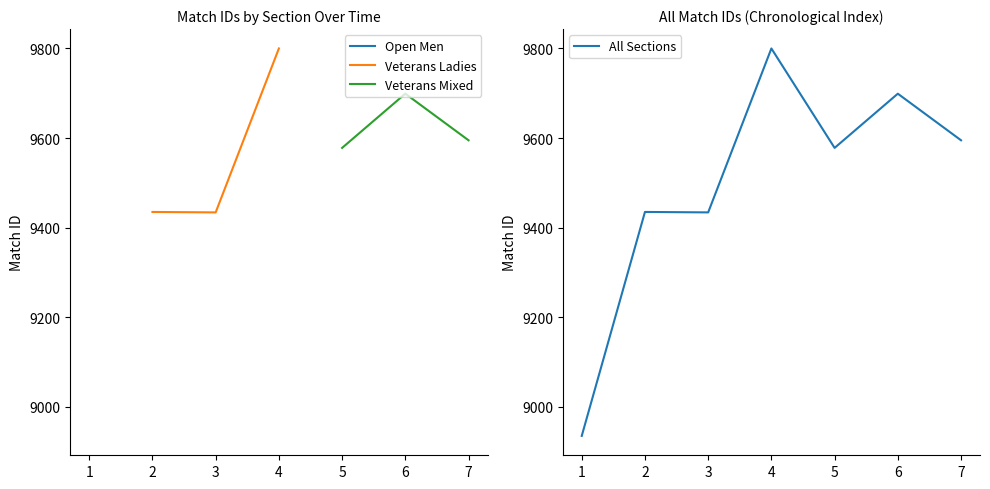

What is the highest value of the Veterans Ladies series?

9800